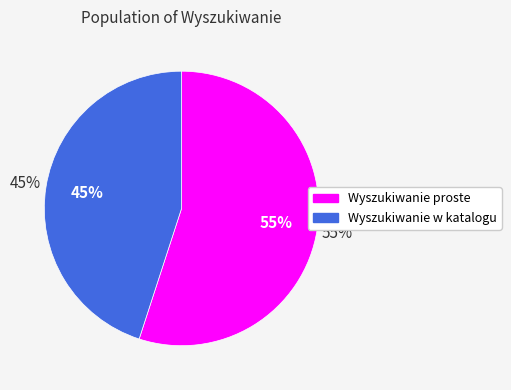

How many slices are in this pie chart?

2